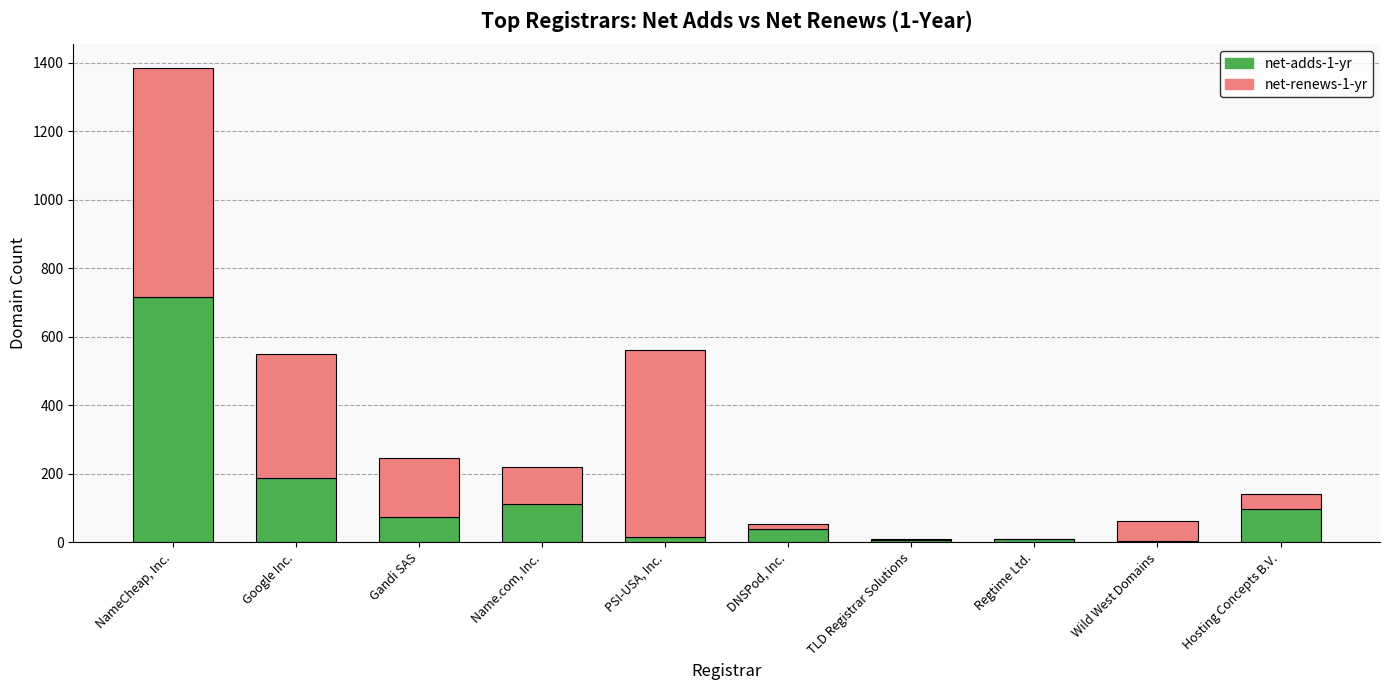

The value of net-adds-1-yr at Hosting Concepts B.V. is 96. True or false?

True